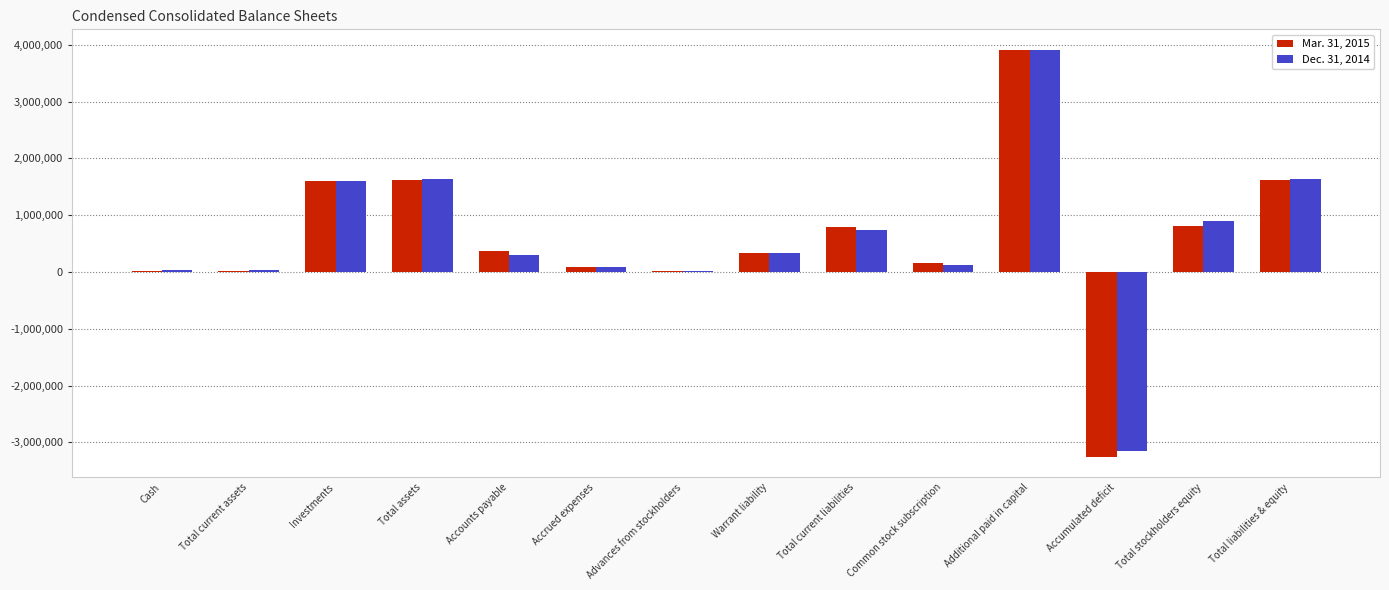

How many distinct data groups are displayed?

2